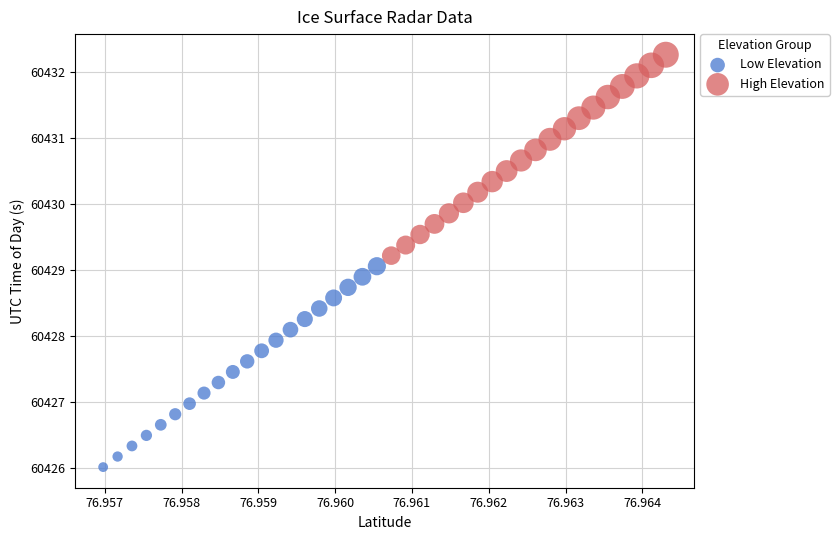

Which series has the widest spread of Y values?

High Elevation